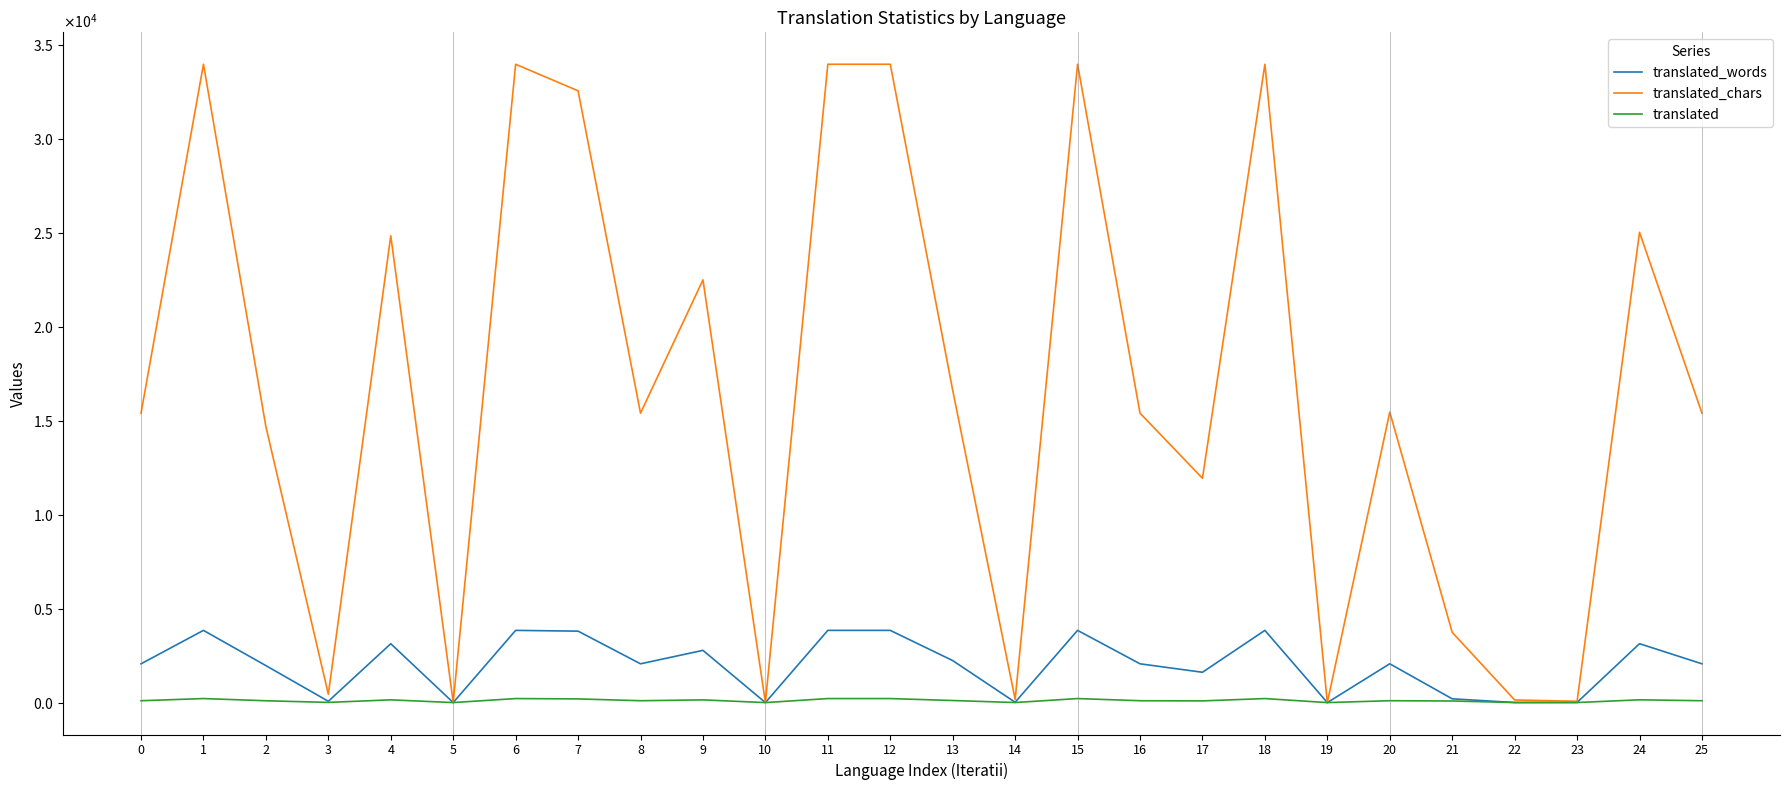

Does the chart have visible grid lines?

No